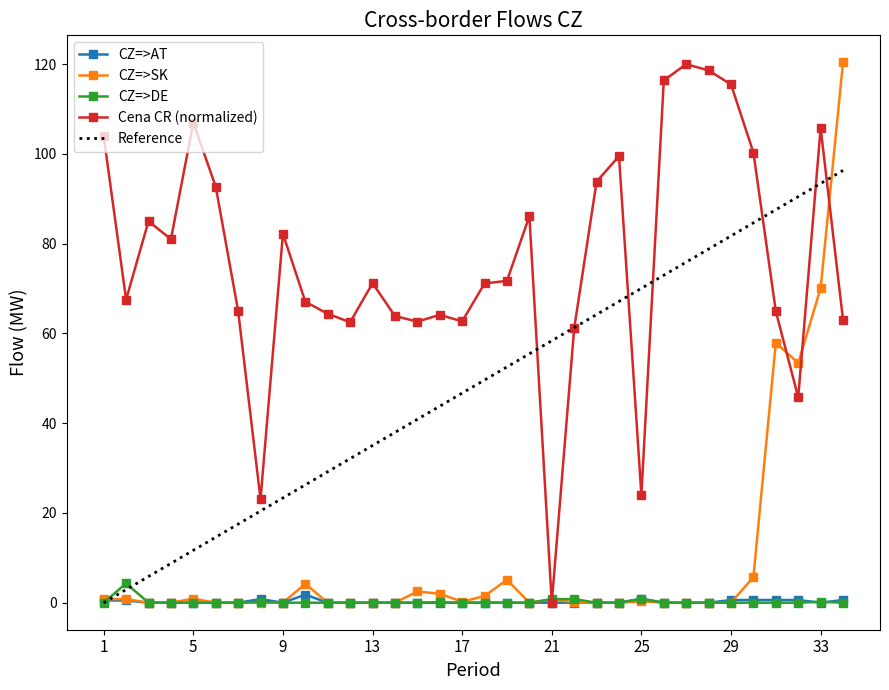

True or false: CZ=>DE and Cena CR (EUR/MWh) intersect in this chart.

True